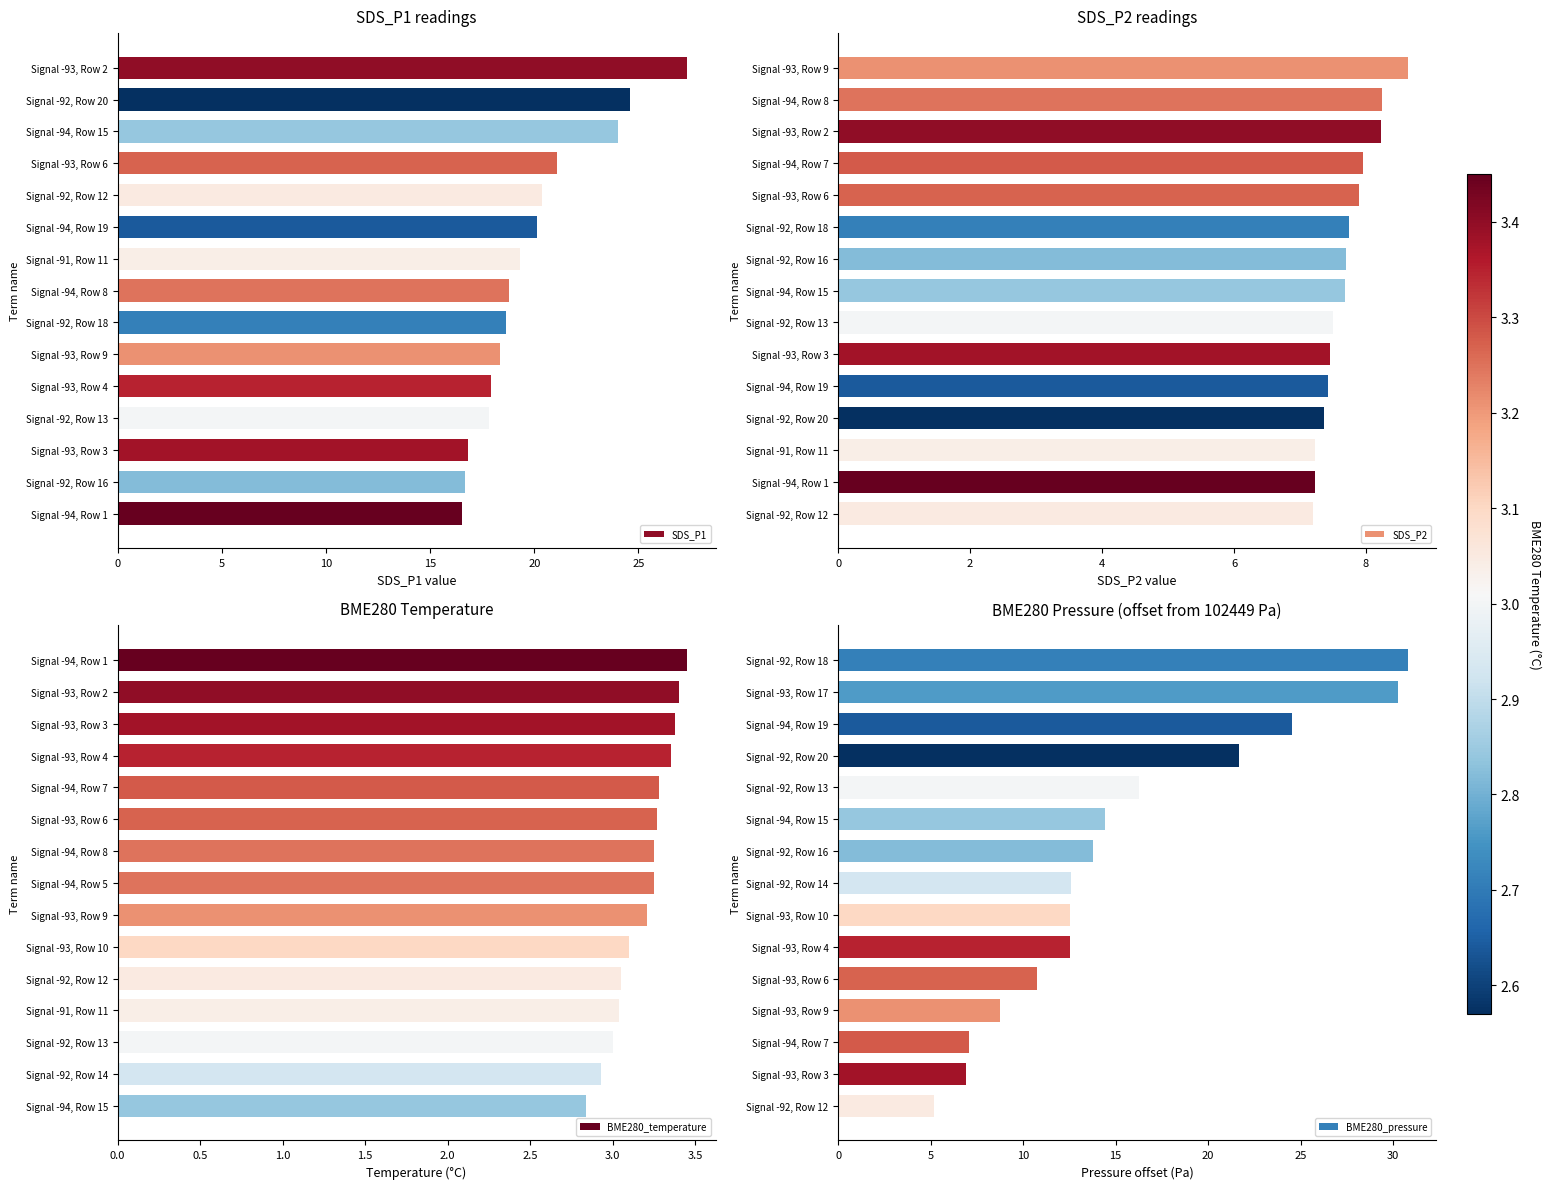

What is the lowest value of the BME280_temperature series?

2.8